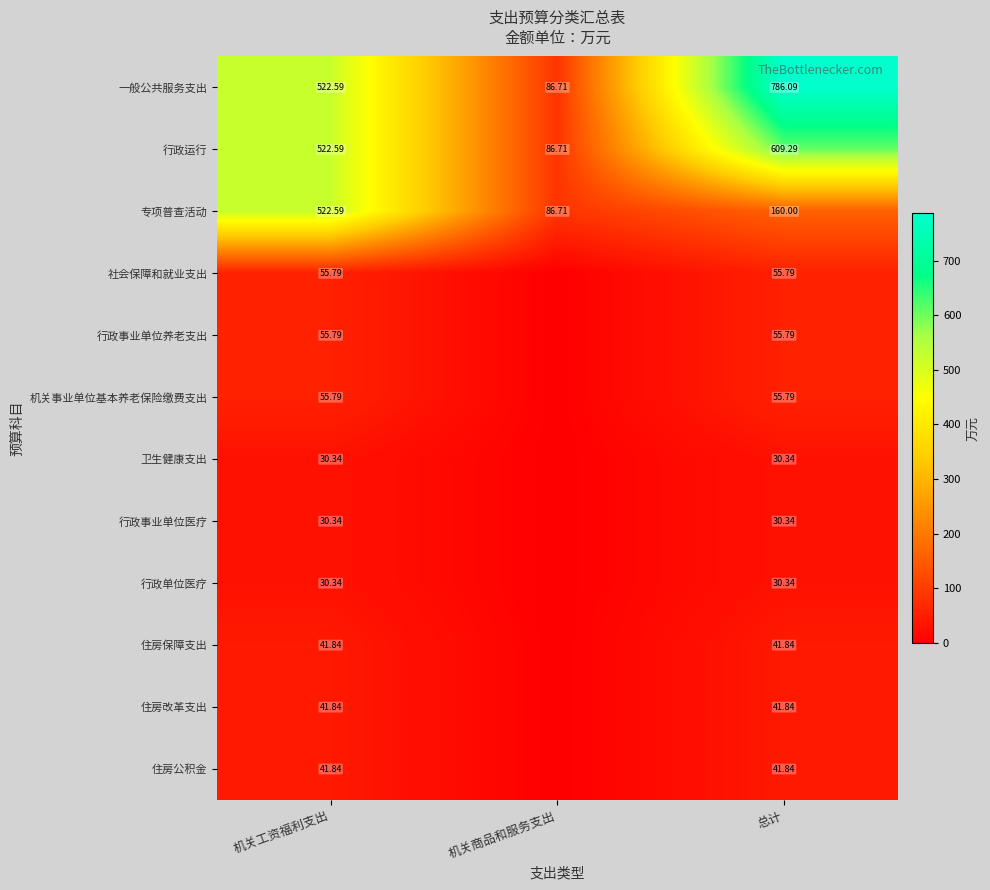

At which label is 一般公共服务支出 closest to 436?

机关工资福利支出